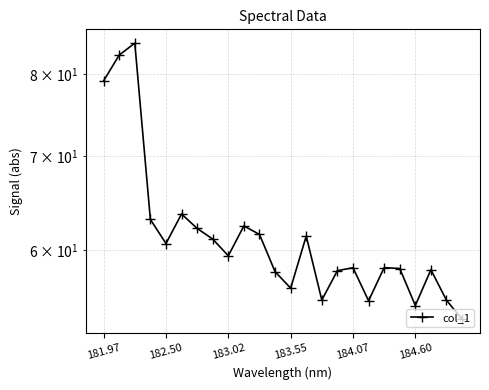

What is the sum of all values?

1480.6